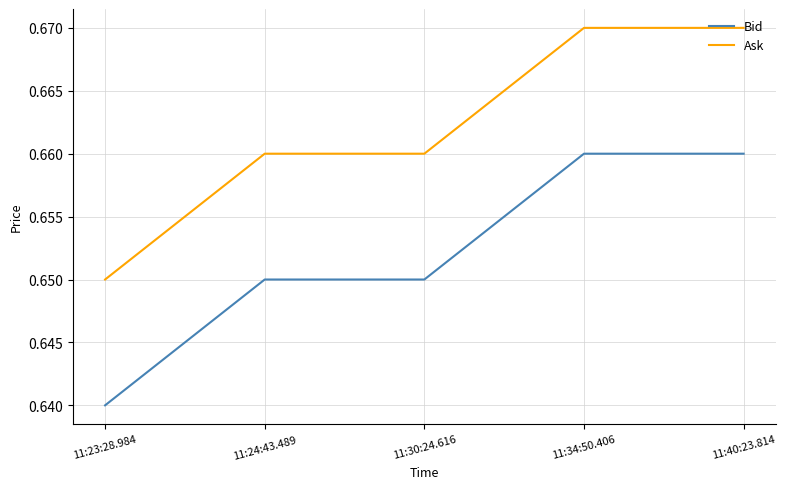

What position from the left is 11:40:23.814?

5